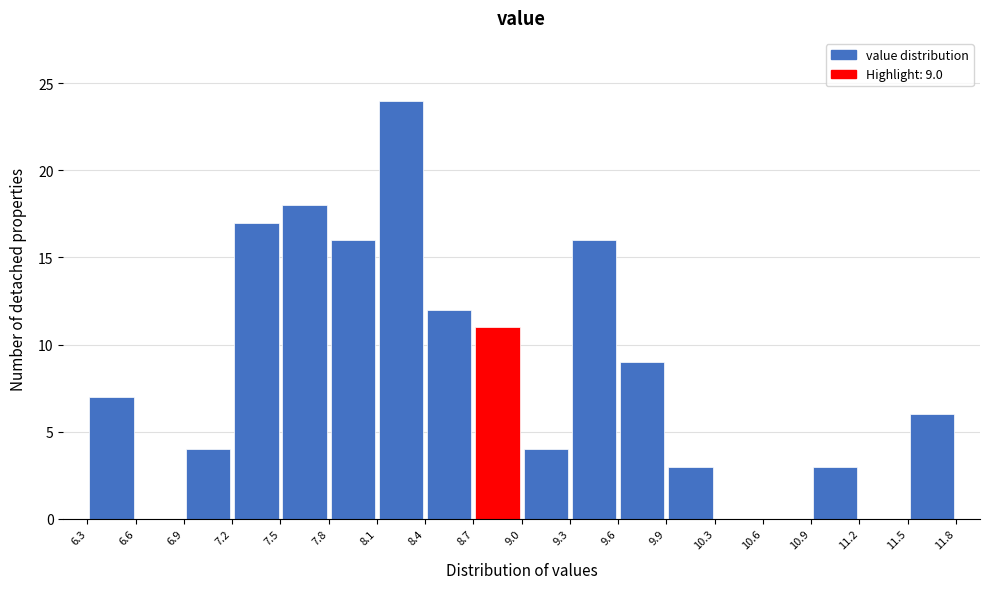

Over which range of the x-axis is the bar tallest?

8.1 to 8.4